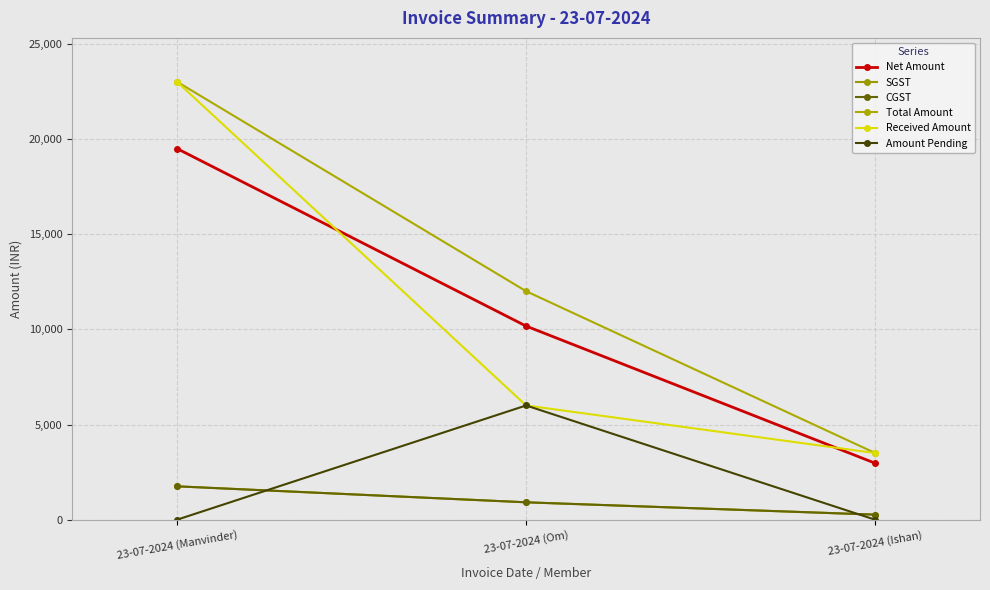

Reading right to left, what are all the values shown in this chart?

Net Amount: 2966.1	10169.5	19491.5
SGST: 266.9	915.2	1754.2
CGST: 266.9	915.2	1754.2
Total Amount: 3500.0	12000.0	23000.0
Received Amount: 3500.0	6000.0	23000.0
Amount Pending: 0.0	6000.0	0.0